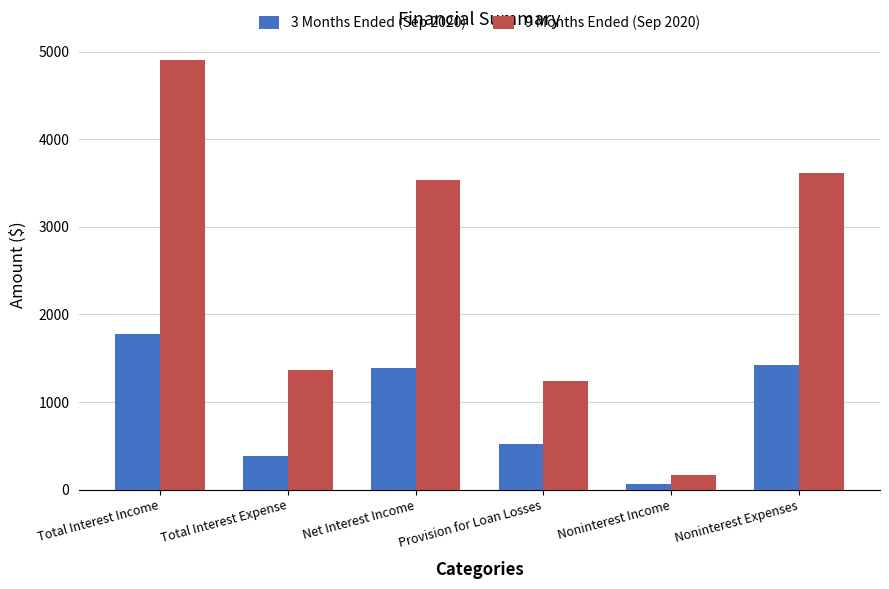

How many values in the 3 Months Ended (Sep 2020) series are below 1385?

3